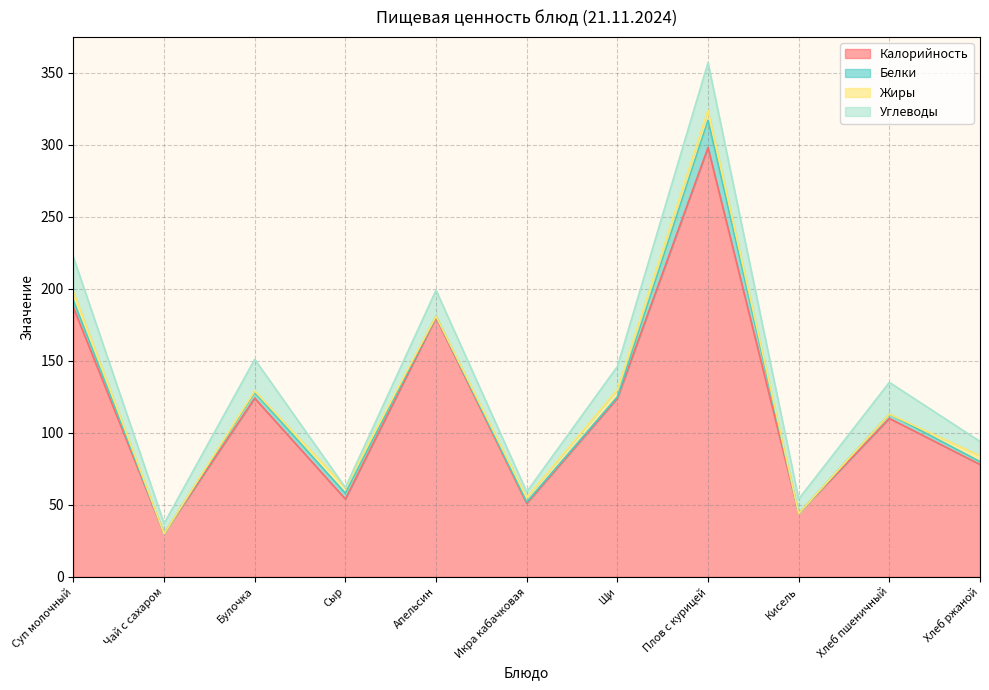

How many positive values does the Углеводы series have?

10